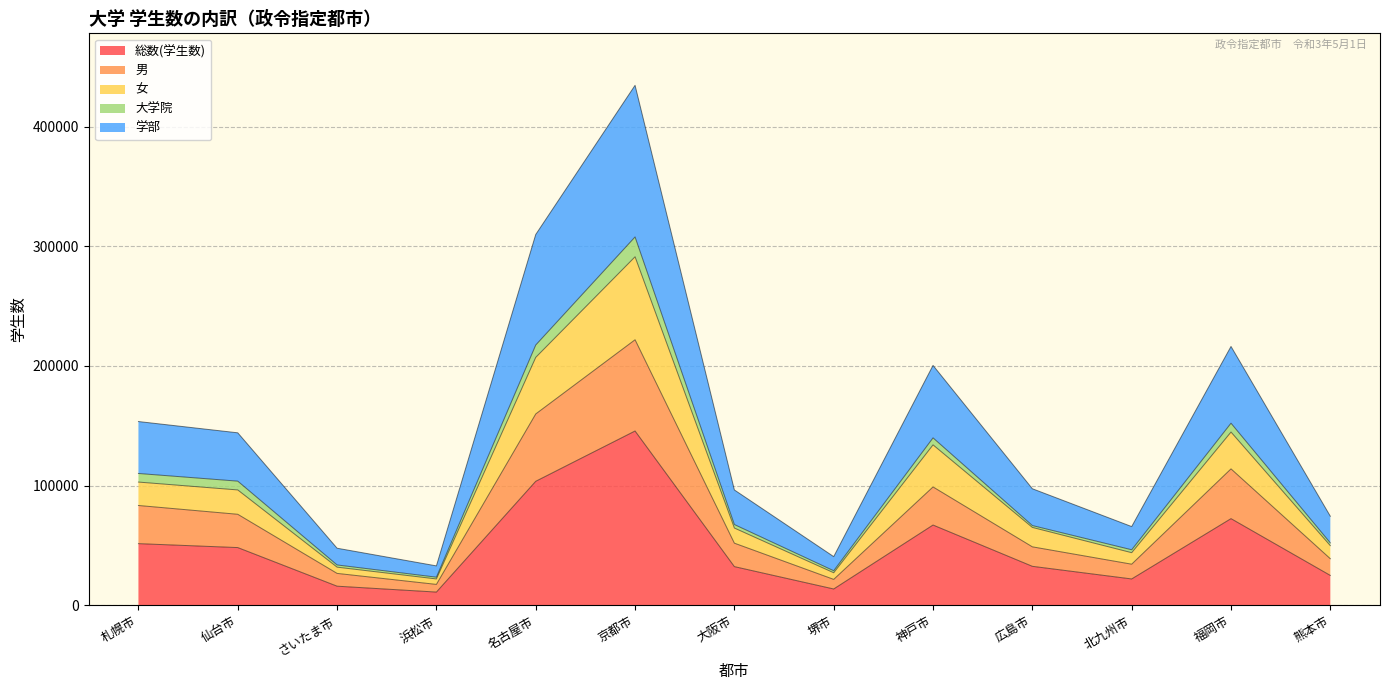

Where is the first local minimum for 女?

浜松市